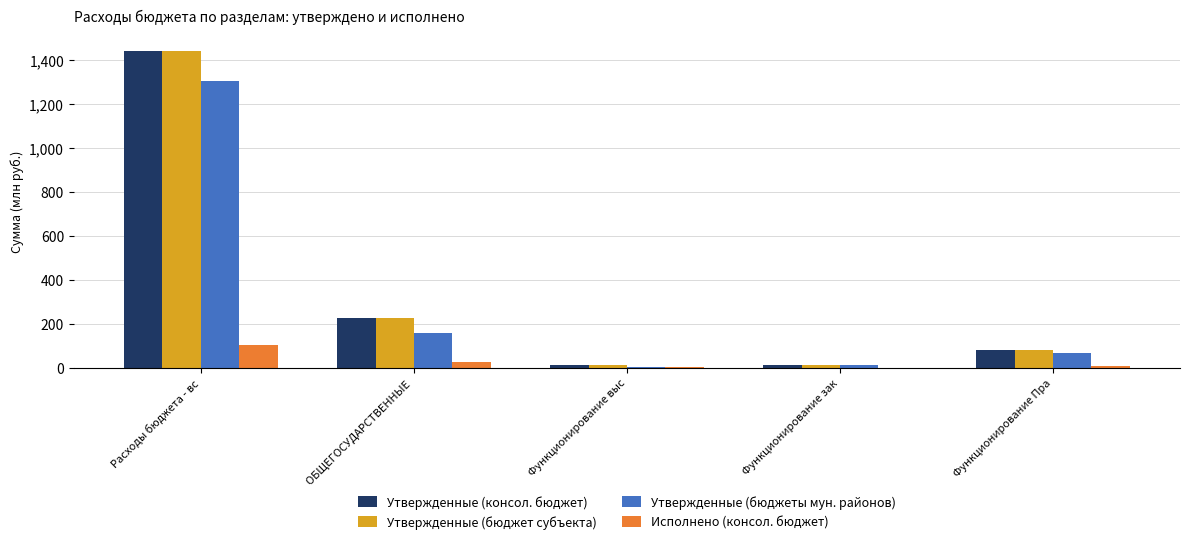

At which label does Исполнено (консол. бюджет) reach its peak?

Расходы бюджета - вс